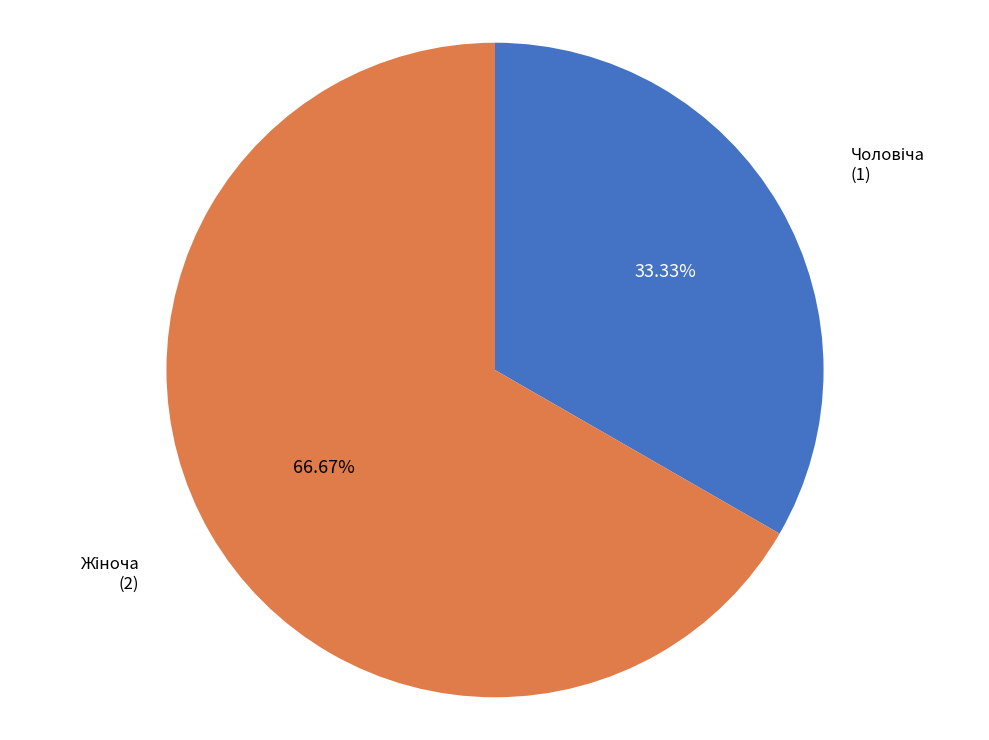

Is there any slice that represents more than half of the pie?

Yes